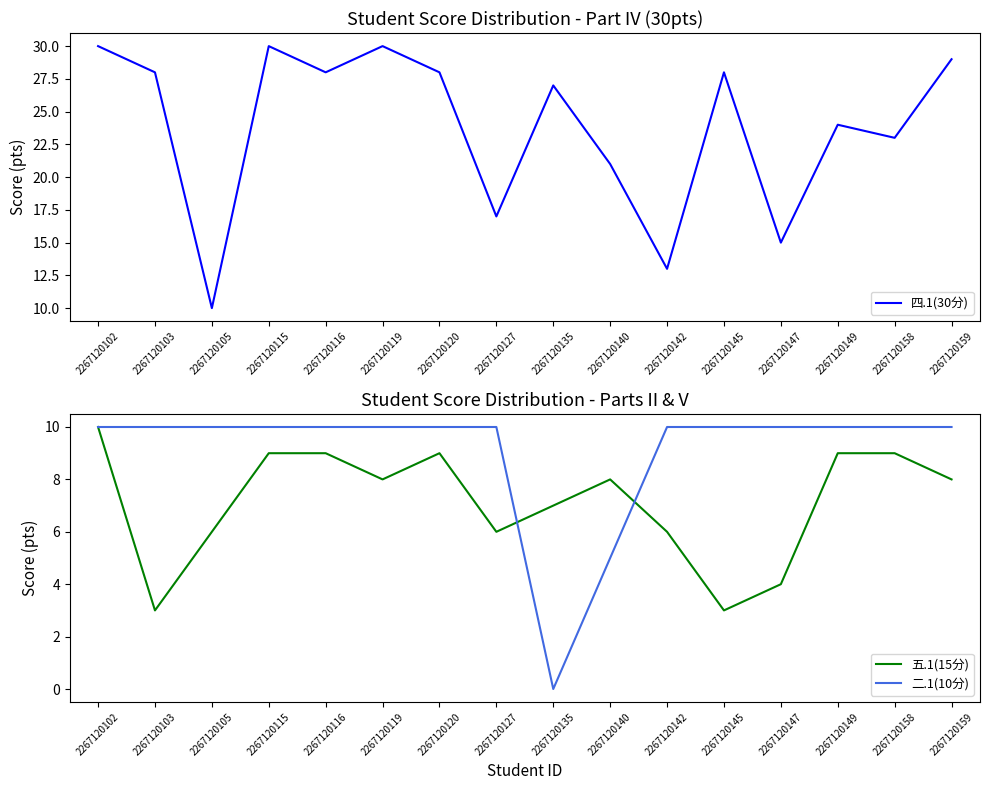

The value of 二.1(10分) at 2267120149 is 10. True or false?

True